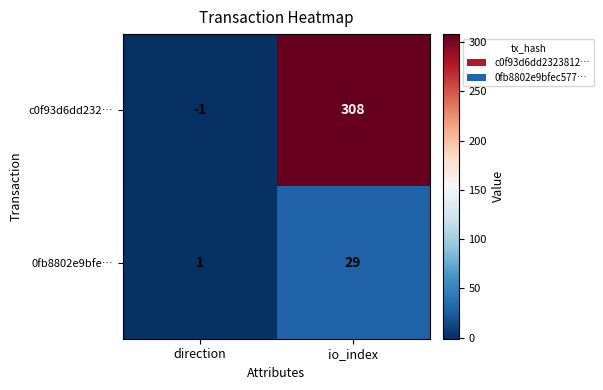

Reading left to right, extract all data points from this chart.

c0f93d6dd232…: -1	308
0fb8802e9bfe…: 1	29